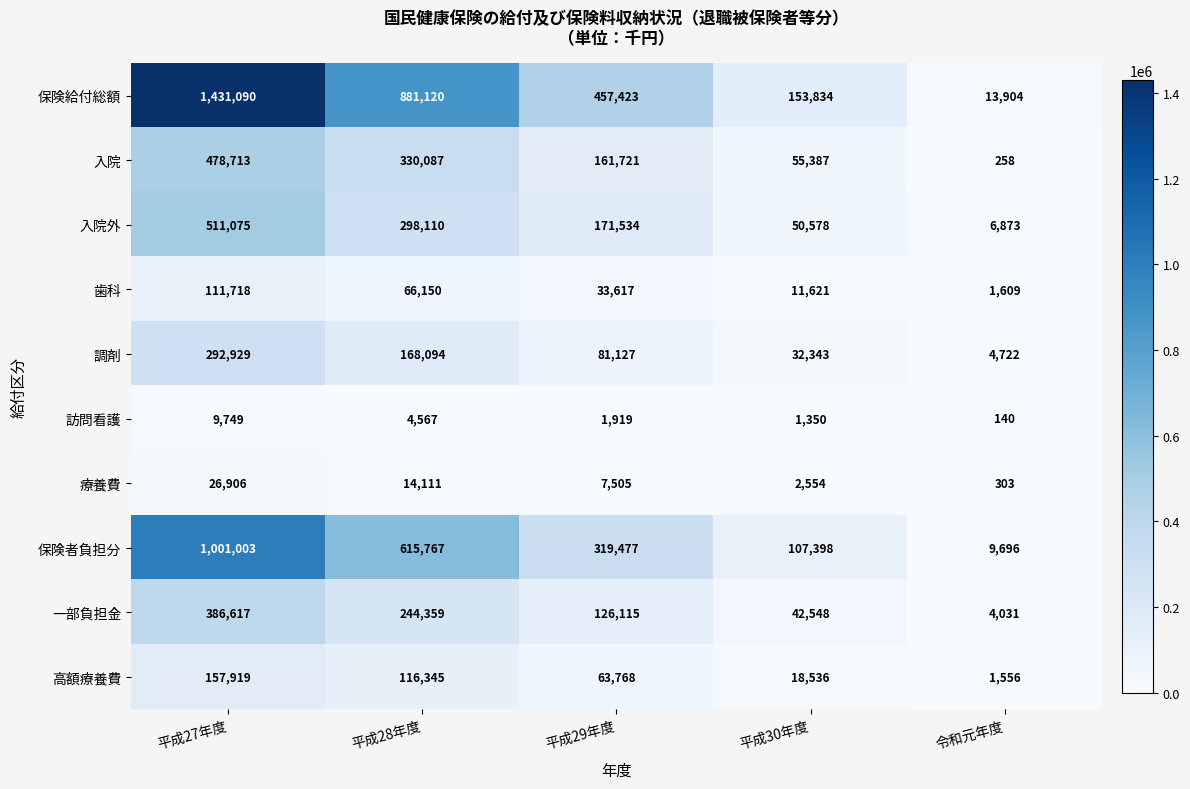

At 令和元年度, list the series in order from largest to smallest.

保険給付総額, 保険者負担分, 入院外, 調剤, 一部負担金, 歯科, 高額療養費, 療養費, 入院, 訪問看護